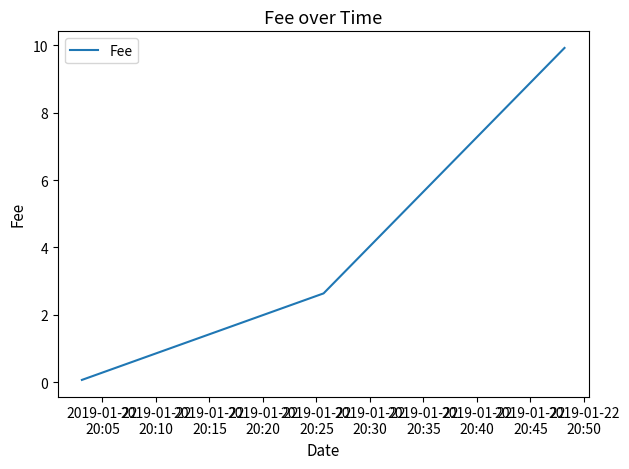

What is the difference between the maximum and minimum values?

9.8